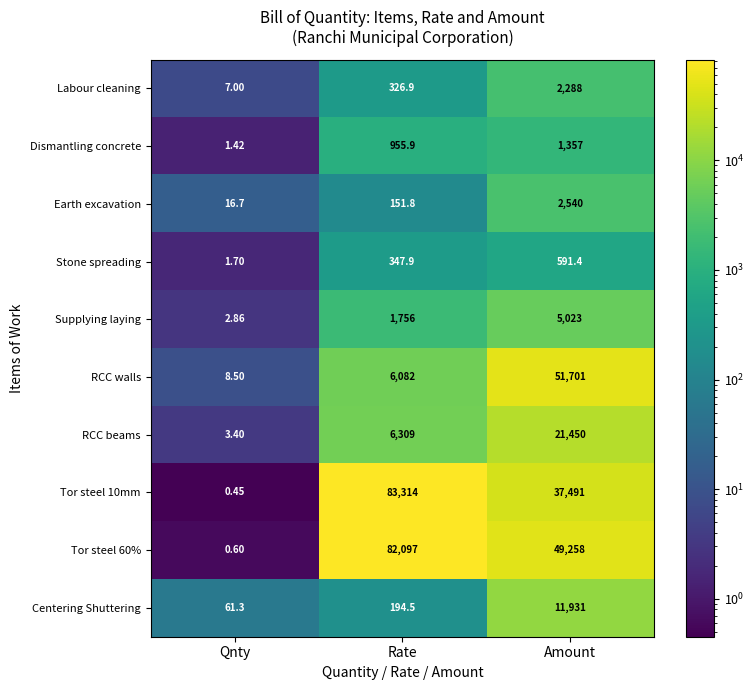

How many distinct data groups are displayed?

10